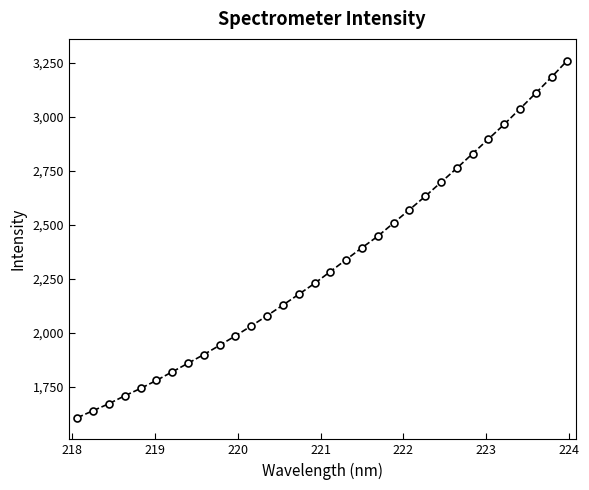

What is the smallest value displayed?

1608.2